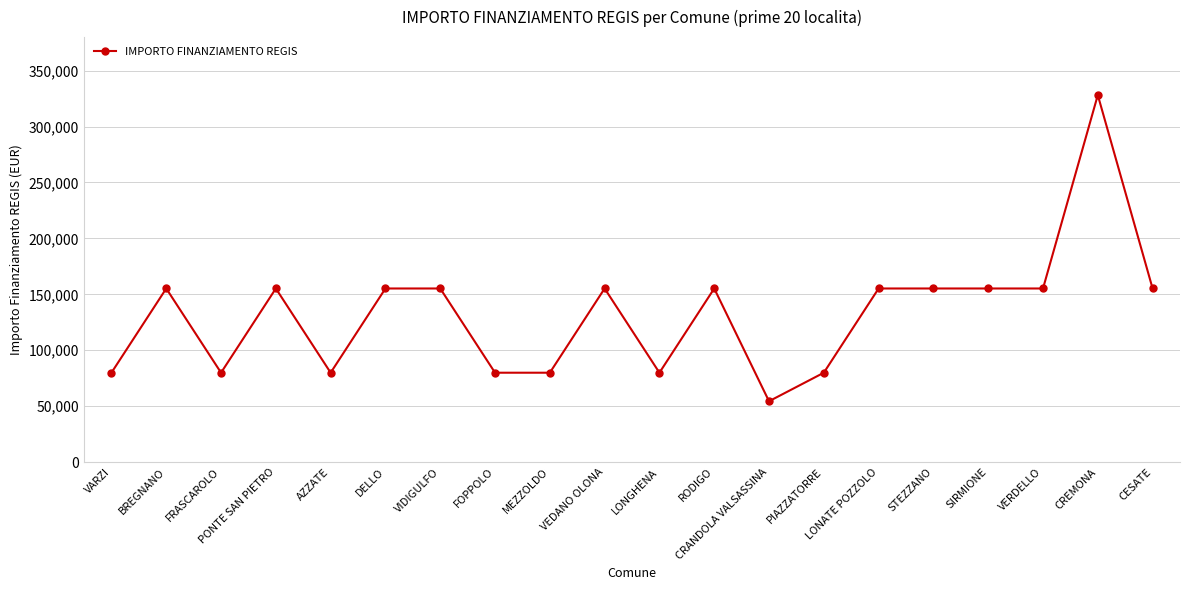

The value at SIRMIONE is 69148. True or false?

False